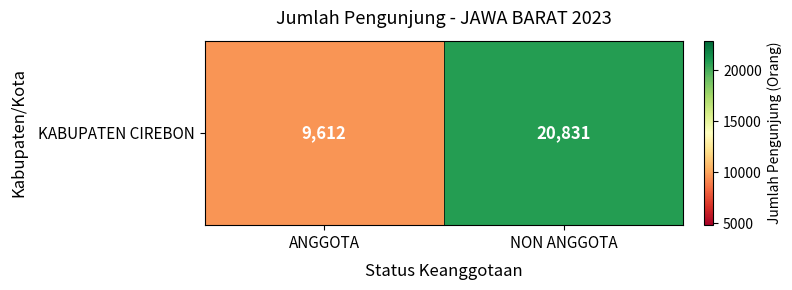

How many series are shown in this chart?

1